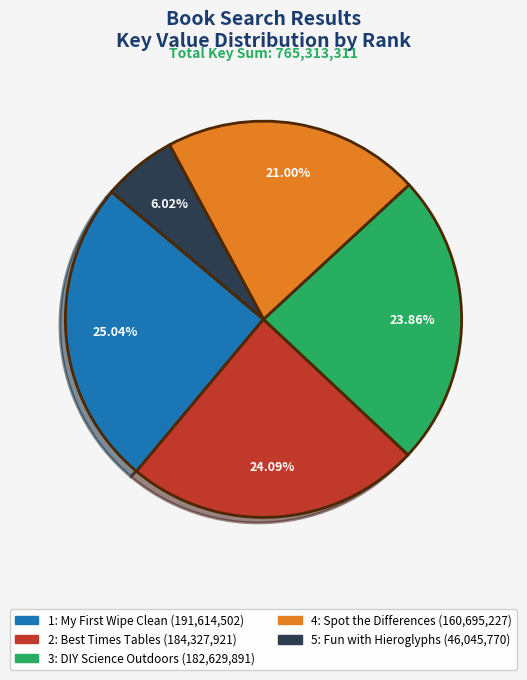

Is there any slice that represents more than half of the pie?

No